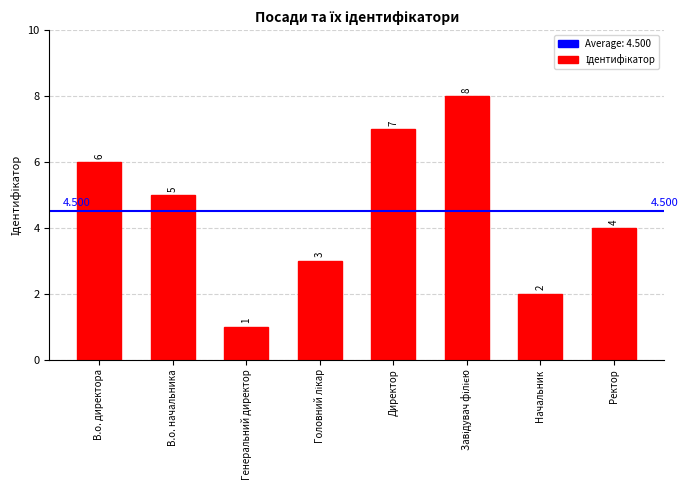

How many values are below 5?

4